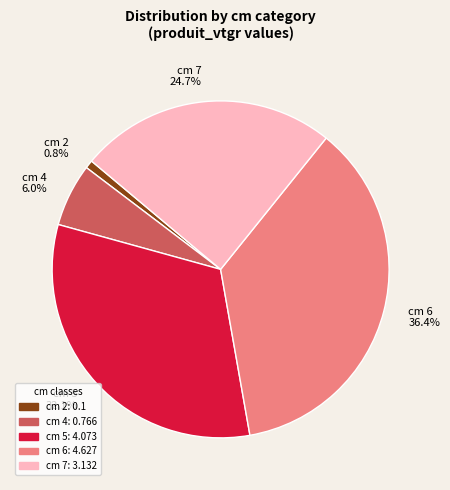

Does cm 6 account for over 50% of the chart?

No